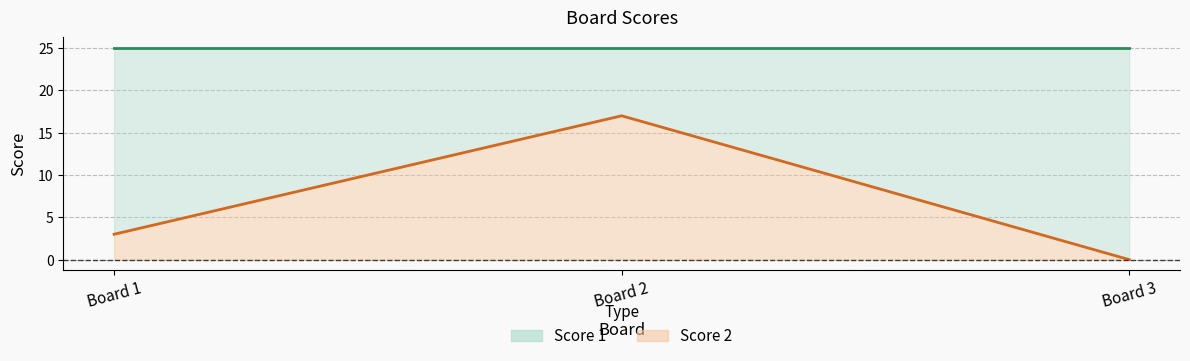

List the labels in order of value, smallest first.

Board 3, Board 1, Board 2